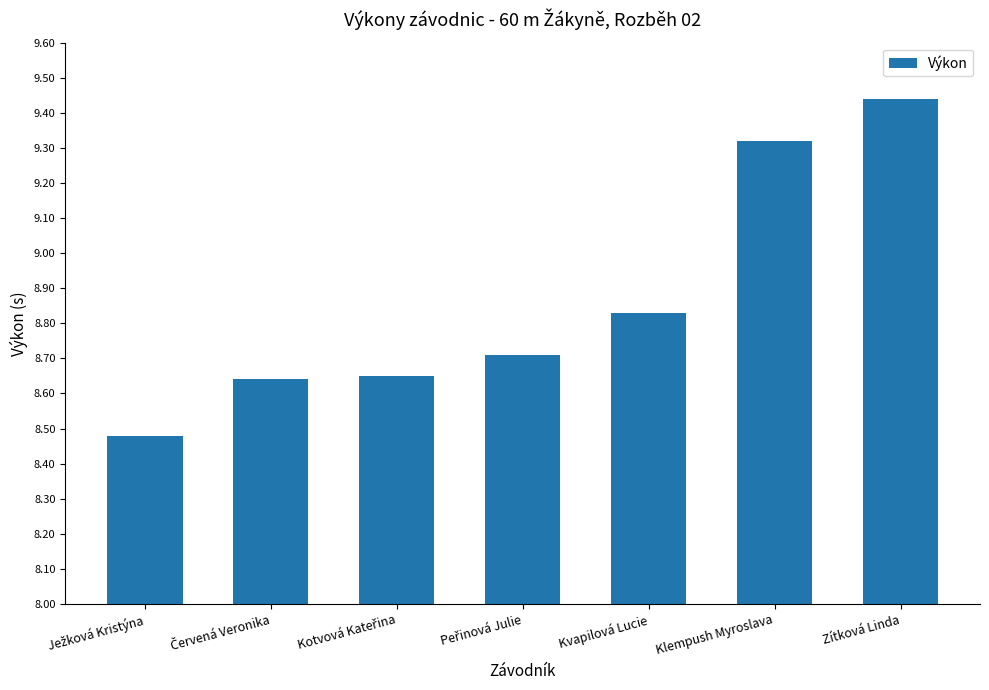

What is the label of the 2nd bar from the right?

Klempush Myroslava